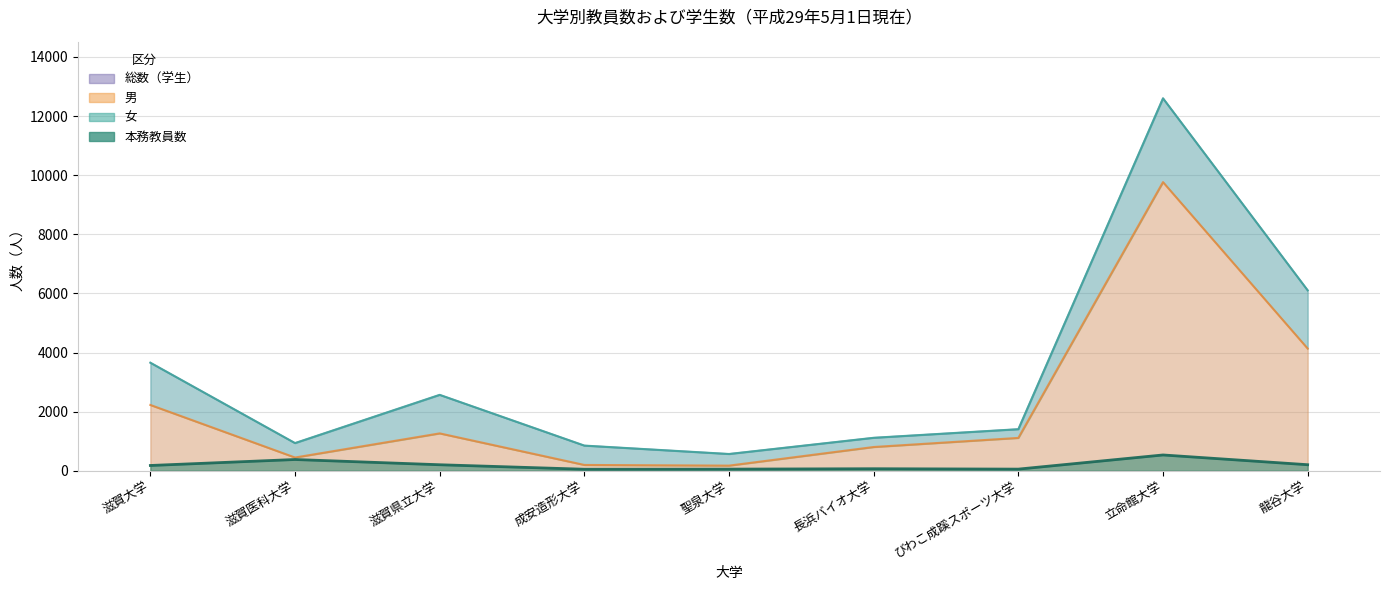

Which series has the widest spread of values?

総数（学生）